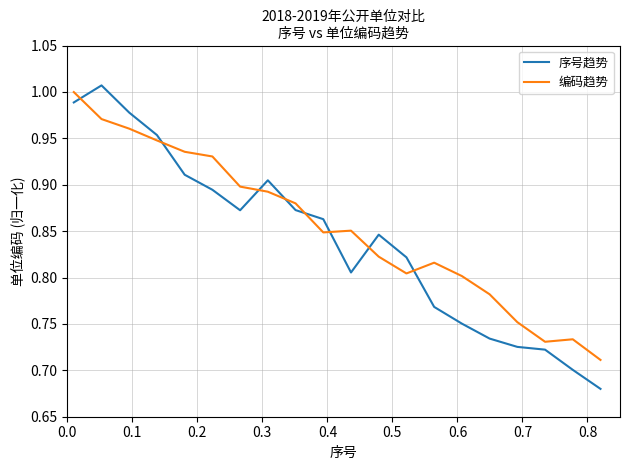

What are all the series names shown in the legend?

序号趋势, 编码趋势